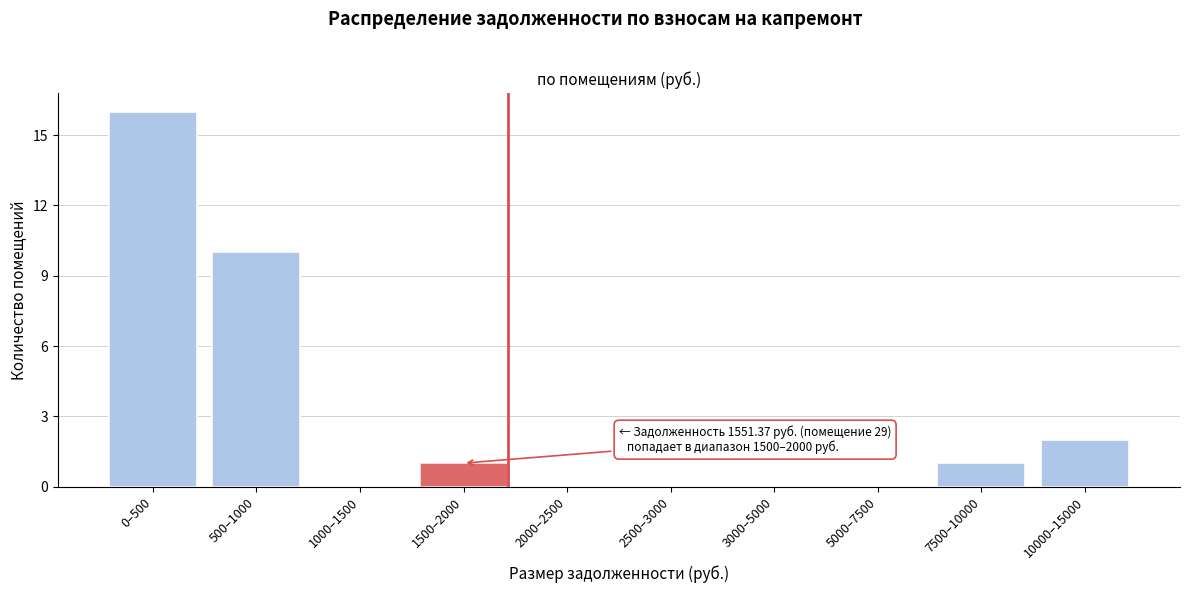

Reading left to right, what are all the values shown in this chart?

0–500=16	500–1000=10	1000–1500=0	1500–2000=1	2000–2500=0	2500–3000=0	3000–5000=0	5000–7500=0	7500–10000=1	10000–15000=2